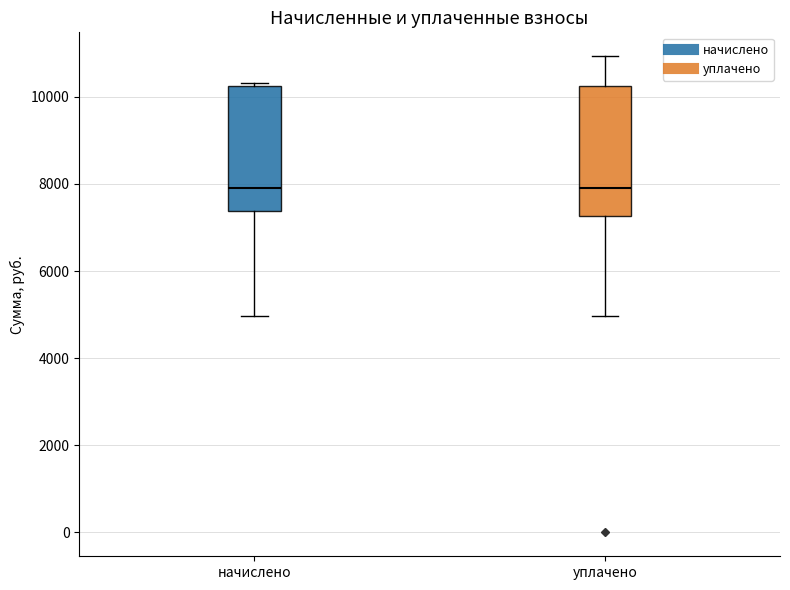

Reading left to right, read every box against the y-axis: the position of its median line, the range the box covers, and the ends of its whiskers. The values are not printed on the chart, so give them approximately, as read against the axis.

начислено: median 8000, box 7400 to 10200, whiskers 5000 to 10400
уплачено: median 7800, box 7200 to 10200, whiskers 5000 to 11000